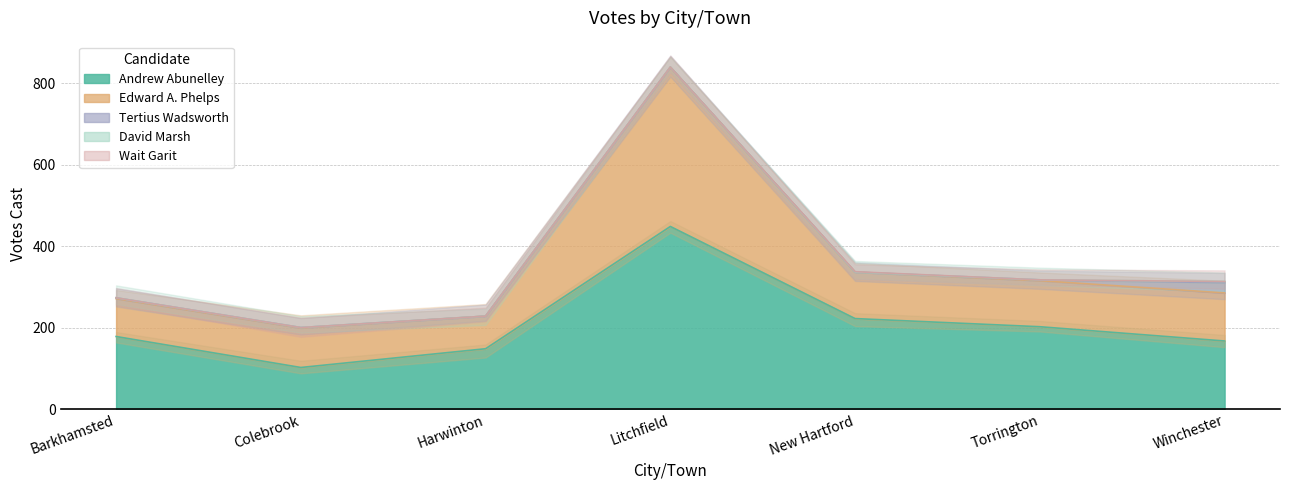

List the series in order of their peak value, lowest first.

Wait Garit, David Marsh, Tertius Wadsworth, Edward A. Phelps, Andrew Abunelley